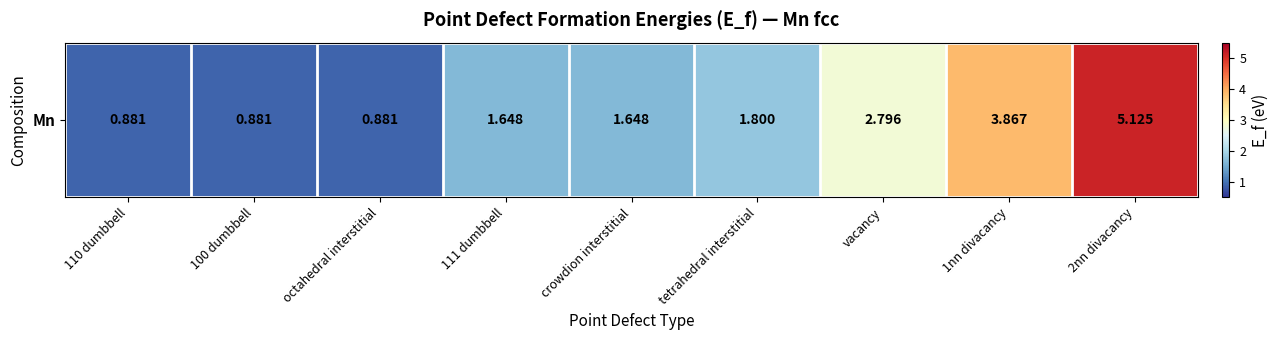

At which label is the value closest to 3?

vacancy